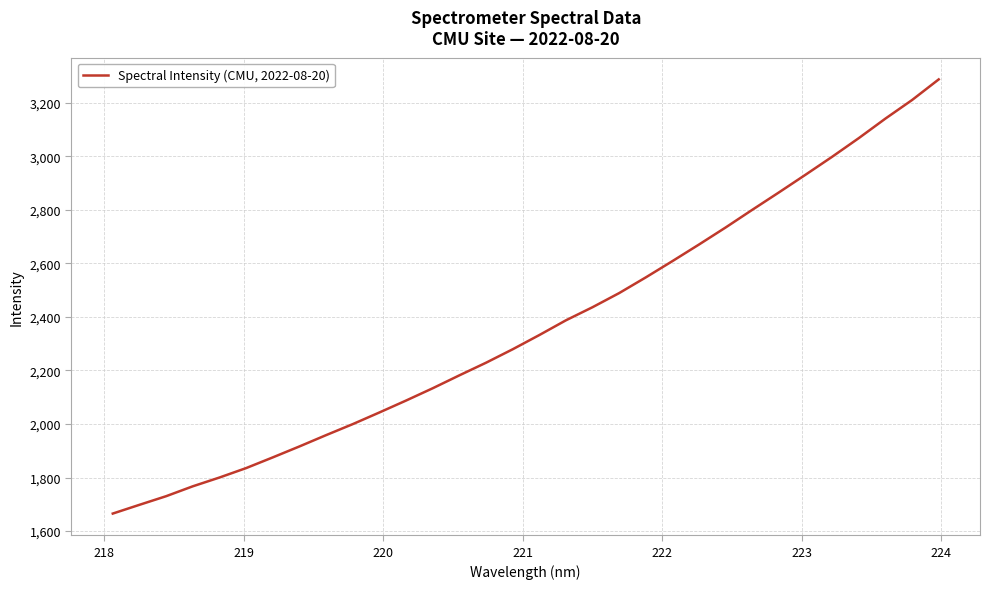

How many values are below 2332?

16